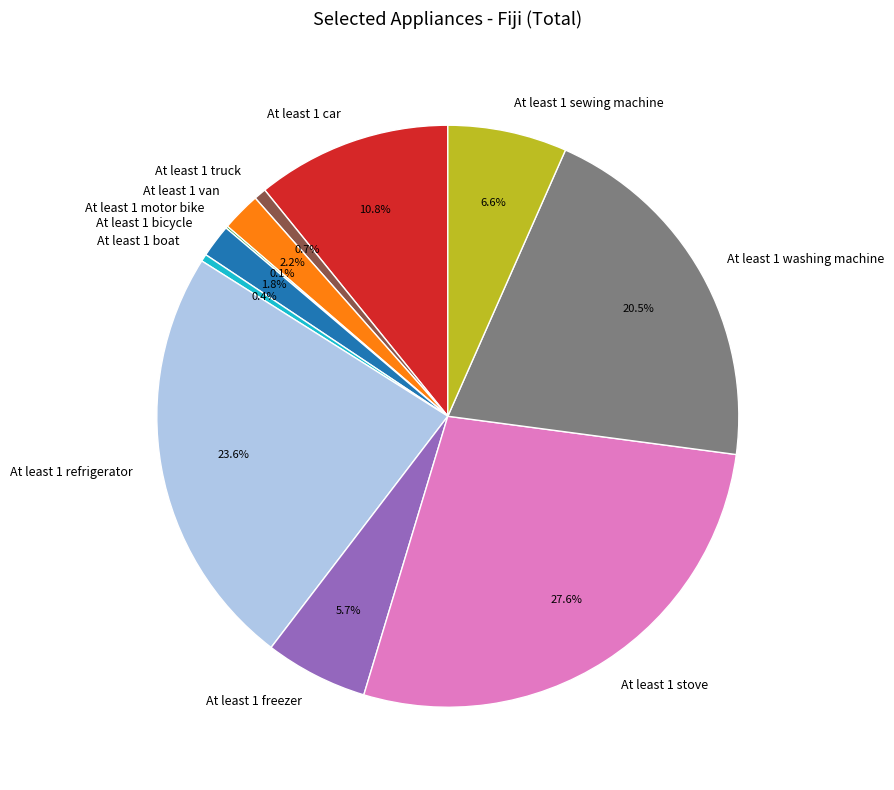

Between At least 1 freezer and At least 1 stove, which is larger?

At least 1 stove